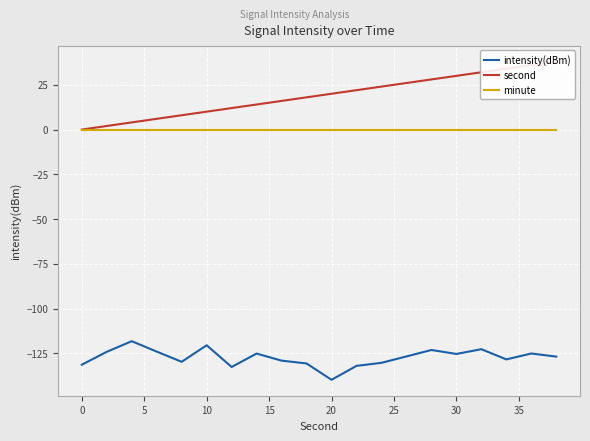

Rank the series by their maximum value, from lowest to highest.

intensity(dBm), minute, second